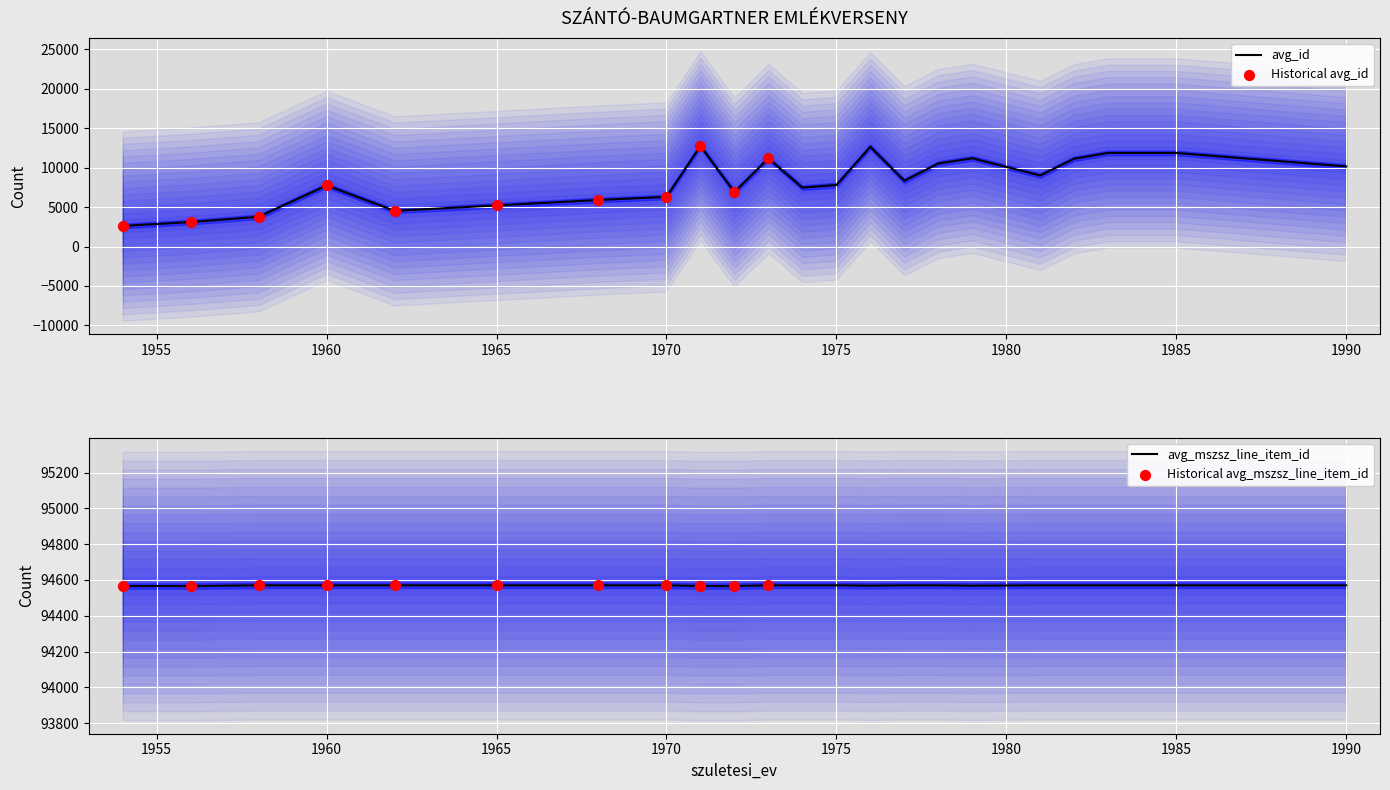

Is the value of avg_mszsz at 1974 greater than the value of avg_id at 1975?

Yes